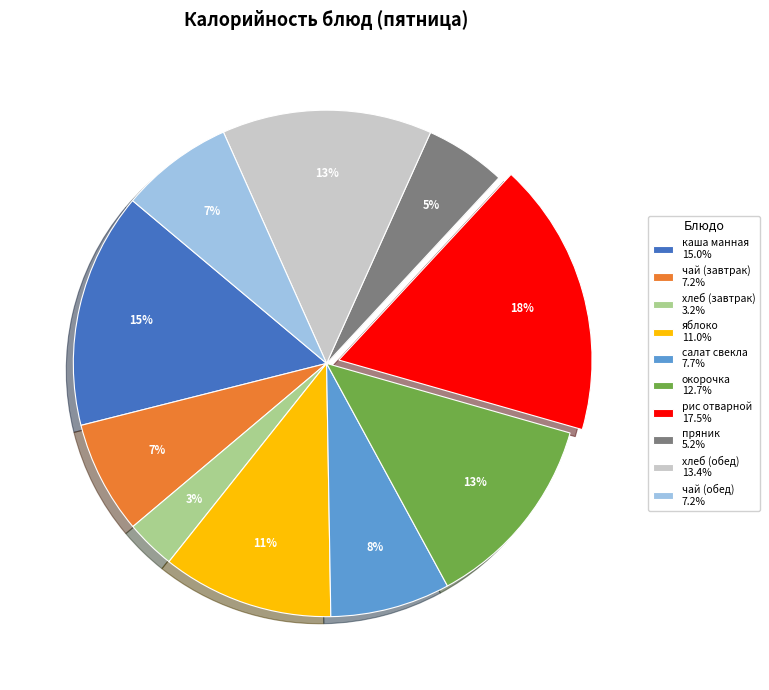

How many slices are in this pie chart?

10